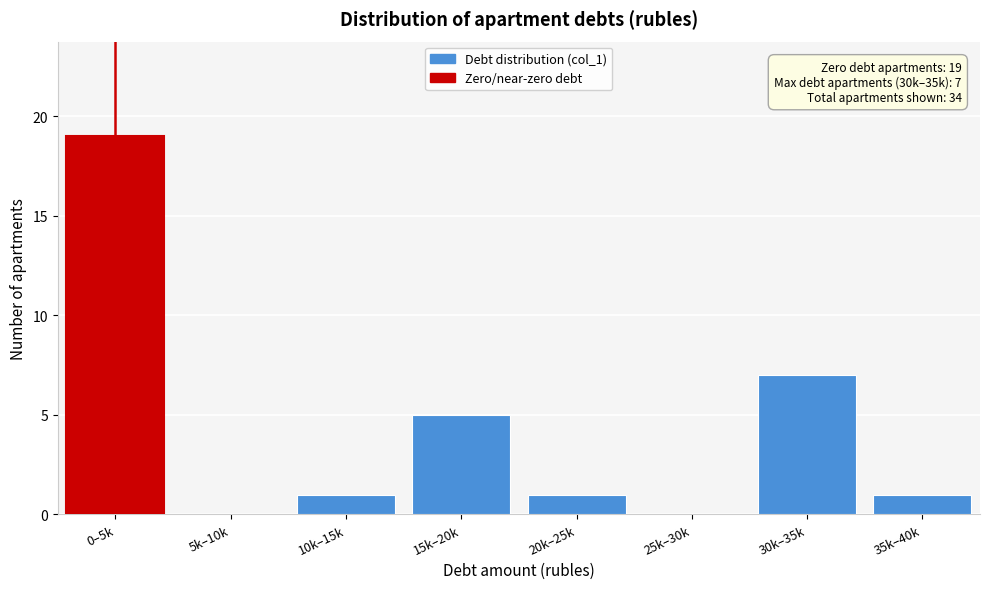

Reading left to right, extract all data points from this chart.

0–5k=19	5k–10k=0	10k–15k=1	15k–20k=5	20k–25k=1	25k–30k=0	30k–35k=7	35k–40k=1